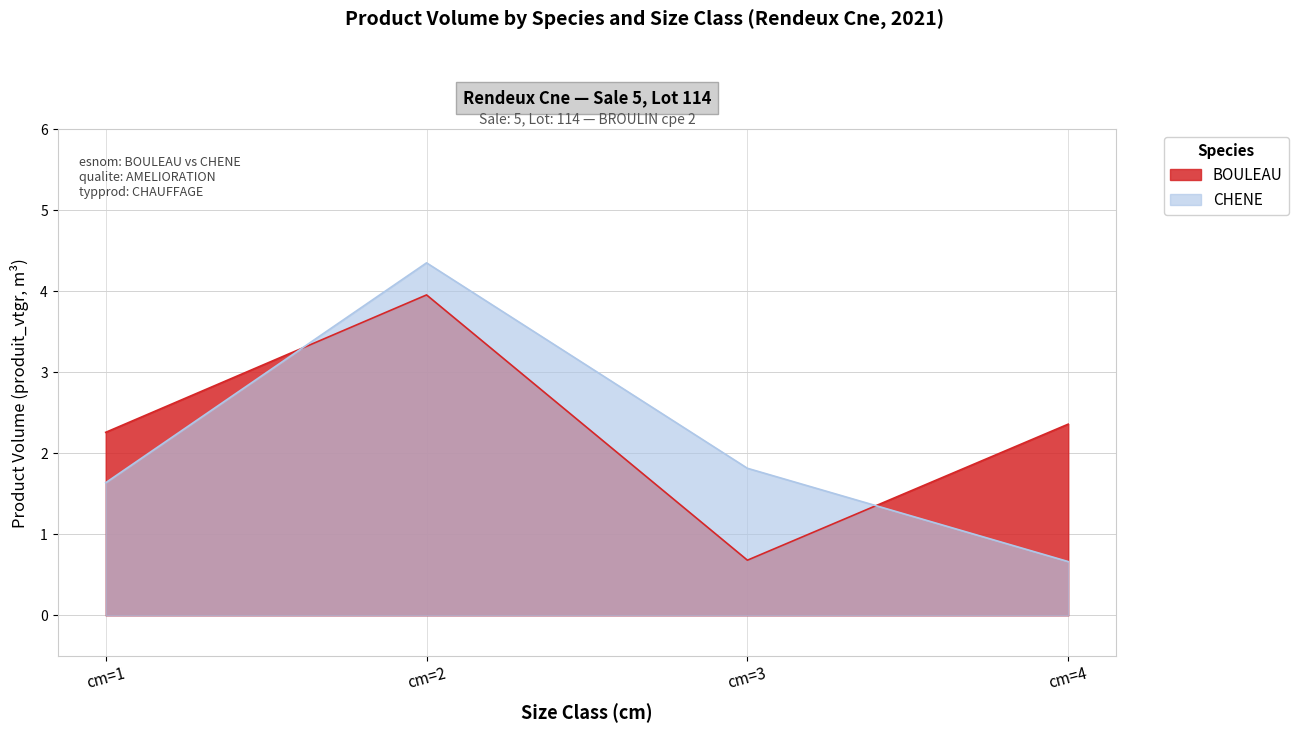

Reading left to right, transcribe all the data shown in this chart.

BOULEAU: cm=1=2.3	cm=2=4.0	cm=3=0.7	cm=4=2.4
CHENE: cm=1=1.6	cm=2=4.4	cm=3=1.8	cm=4=0.7